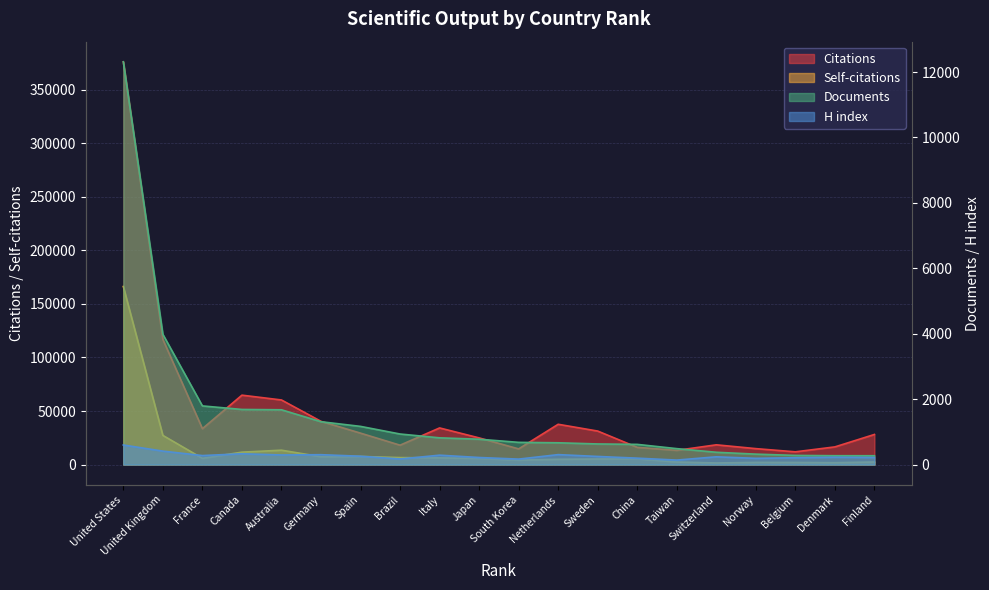

True or false: Documents and H index cross at least once.

False